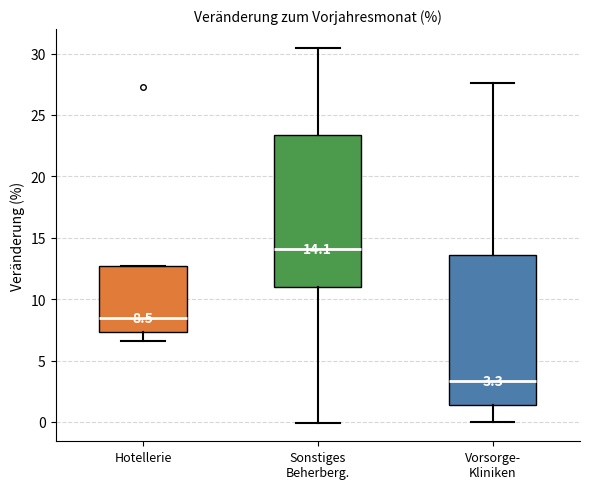

Which box has the lowest median line?

Vorsorge- Kliniken